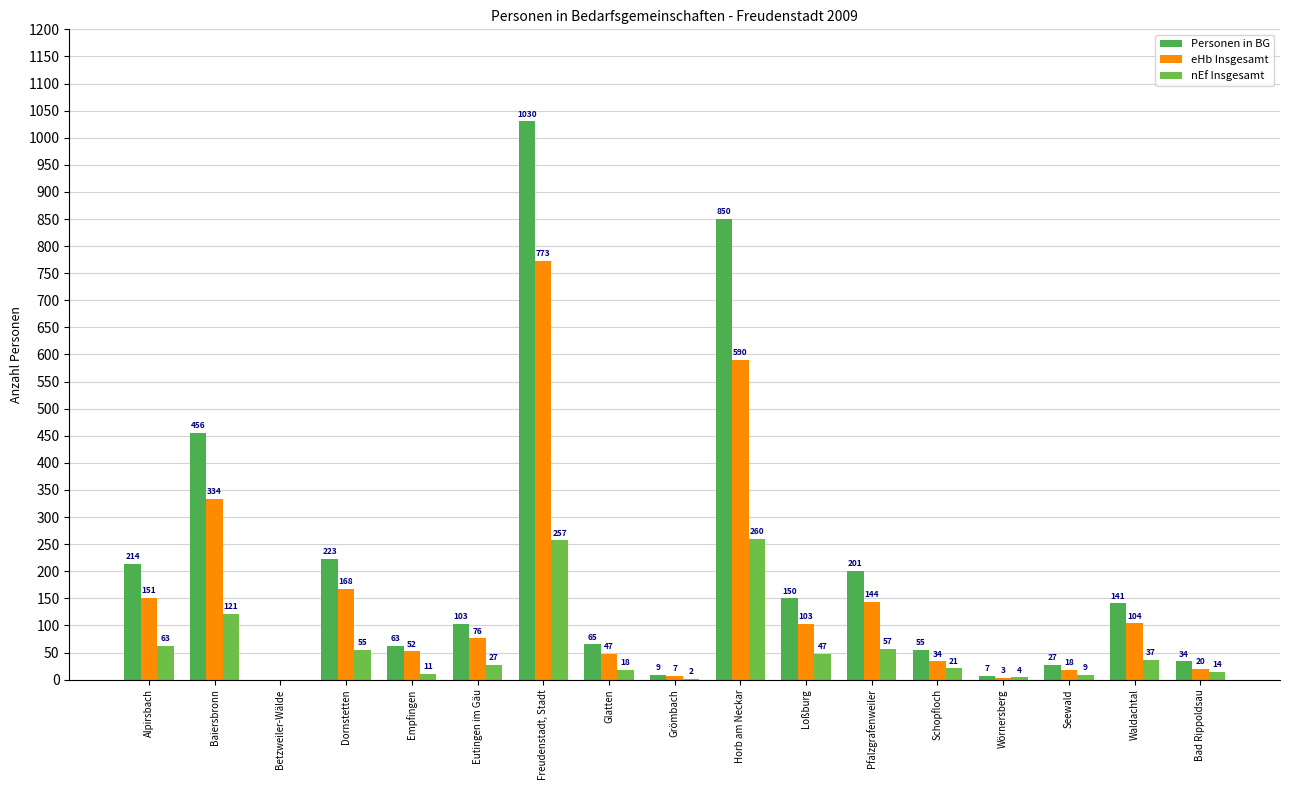

Reading left to right, extract all data points from this chart.

Personen in BG: Alpirsbach=214	Baiersbronn=456	Betzweiler-Wälde=0	Dornstetten=223	Empfingen=63	Eutingen im Gäu=103	Freudenstadt, Stadt=1030	Glatten=65	Grömbach=9	Horb am Neckar=850	Loßburg=150	Pfalzgrafenweiler=201	Schopfloch=55	Wörnersberg=7	Seewald=27	Waldachtal=141	Bad Rippoldsau=34
eHb Insgesamt: Alpirsbach=151	Baiersbronn=334	Betzweiler-Wälde=0	Dornstetten=168	Empfingen=52	Eutingen im Gäu=76	Freudenstadt, Stadt=773	Glatten=47	Grömbach=7	Horb am Neckar=590	Loßburg=103	Pfalzgrafenweiler=144	Schopfloch=34	Wörnersberg=3	Seewald=18	Waldachtal=104	Bad Rippoldsau=20
nEf Insgesamt: Alpirsbach=63	Baiersbronn=121	Betzweiler-Wälde=0	Dornstetten=55	Empfingen=11	Eutingen im Gäu=27	Freudenstadt, Stadt=257	Glatten=18	Grömbach=2	Horb am Neckar=260	Loßburg=47	Pfalzgrafenweiler=57	Schopfloch=21	Wörnersberg=4	Seewald=9	Waldachtal=37	Bad Rippoldsau=14